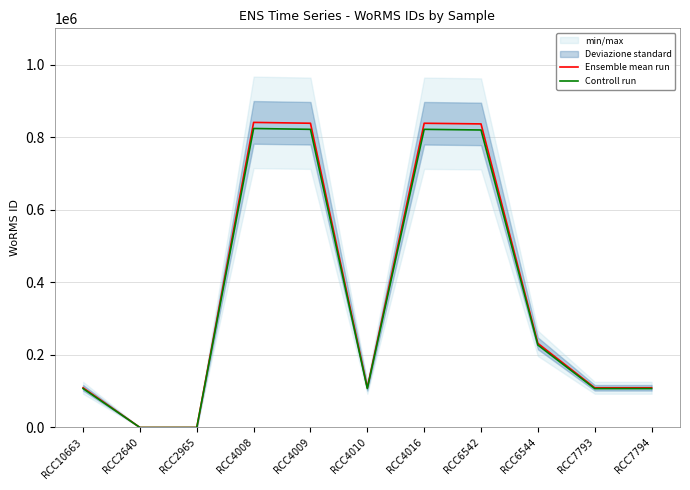

Reading left to right, extract all data points from this chart.

Ensemble mean run: 109445.0	0.0	0.0	840799.0	838423.0	109572.0	838423.0	836617.0	231813.0	109445.0	109445.0
Controll run: 107256.1	0.0	0.0	823983.0	821654.5	107380.6	821654.5	819884.7	227176.7	107256.1	107256.1